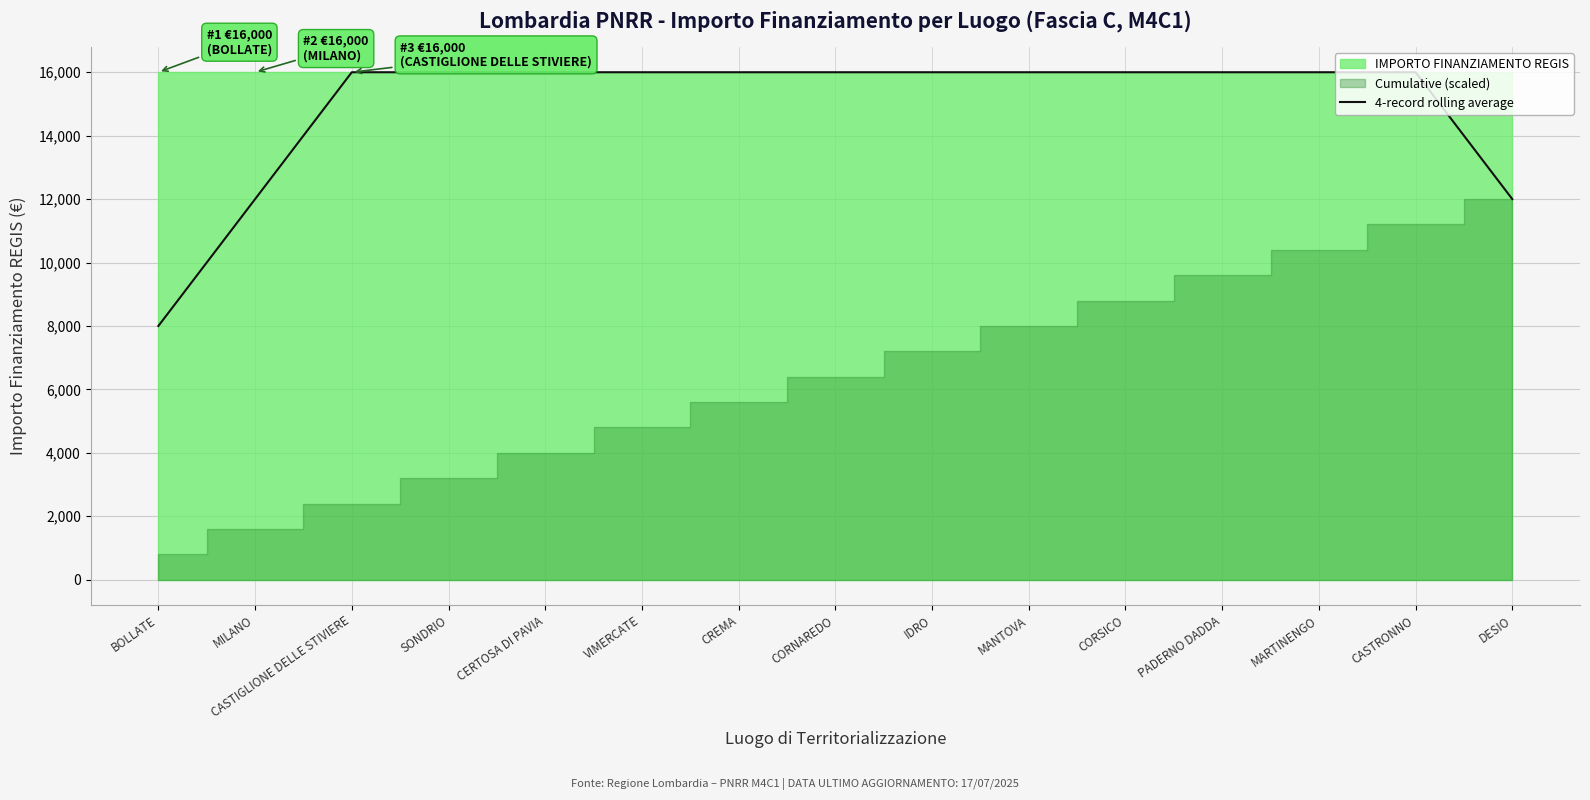

What is the label of the 7th point from the left?

CREMA